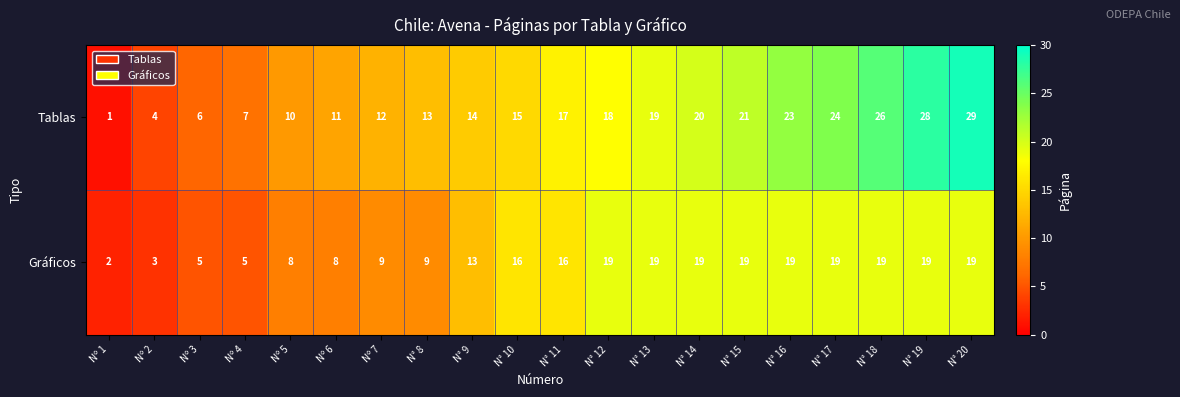

Which series has the largest total across all categories?

Tablas